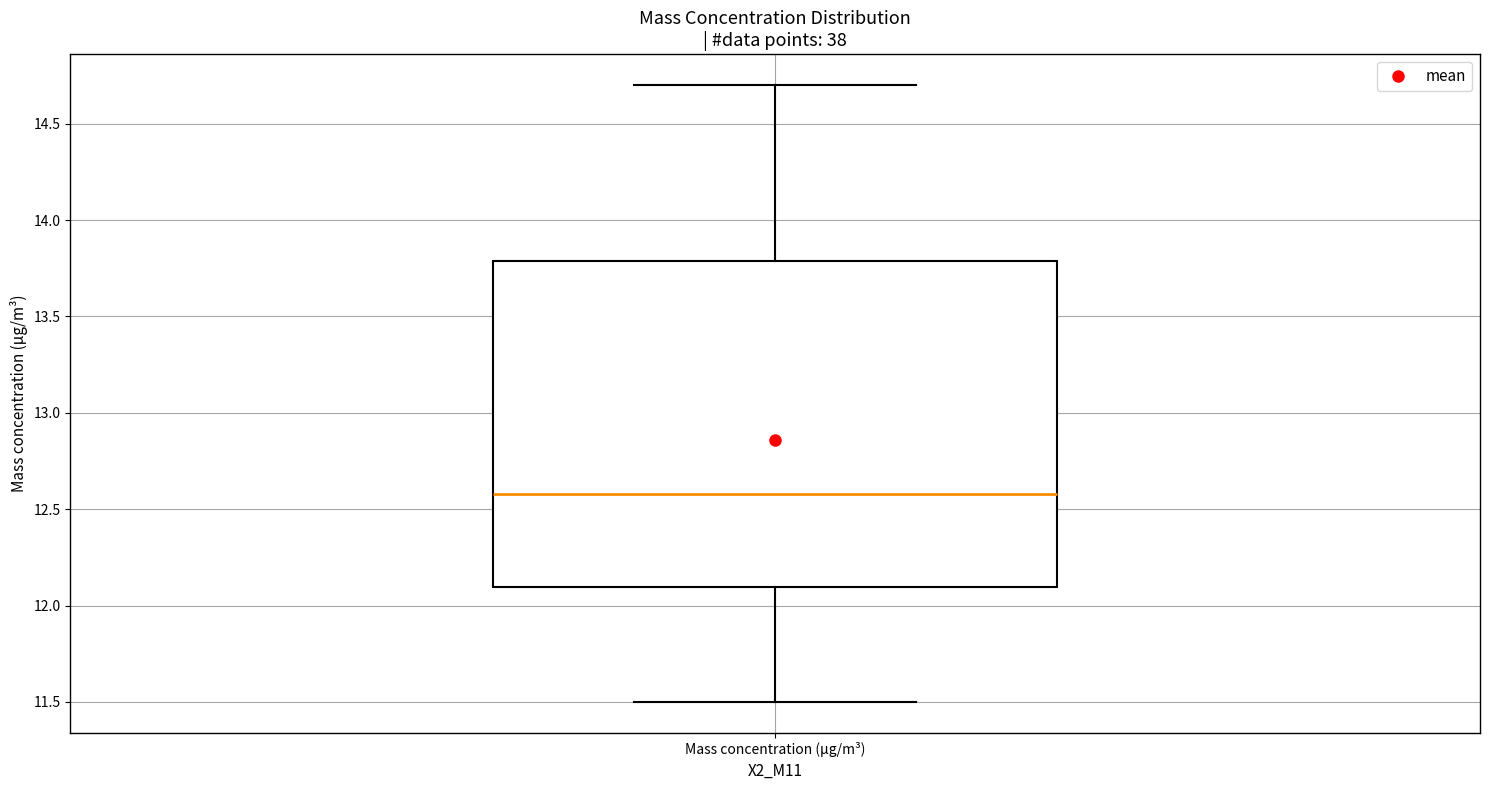

Where does the upper whisker of the box for Mass concentration (μg/m³) end on the y-axis? The values are not printed on the chart, so give them approximately, as read against the axis.

14.7